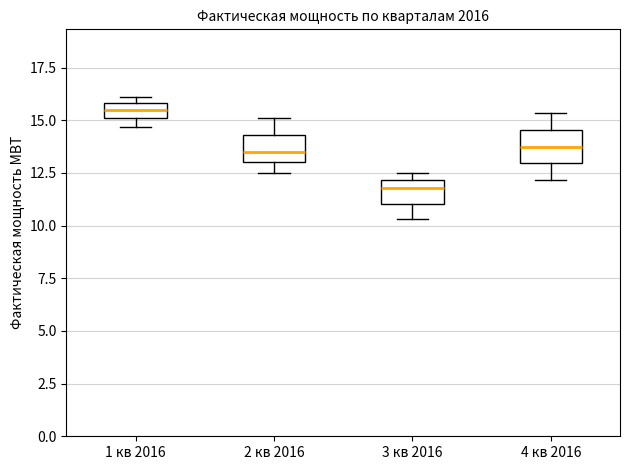

Where does the upper whisker of the box for 4 кв 2016 end on the y-axis? The values are not printed on the chart, so give them approximately, as read against the axis.

15.5